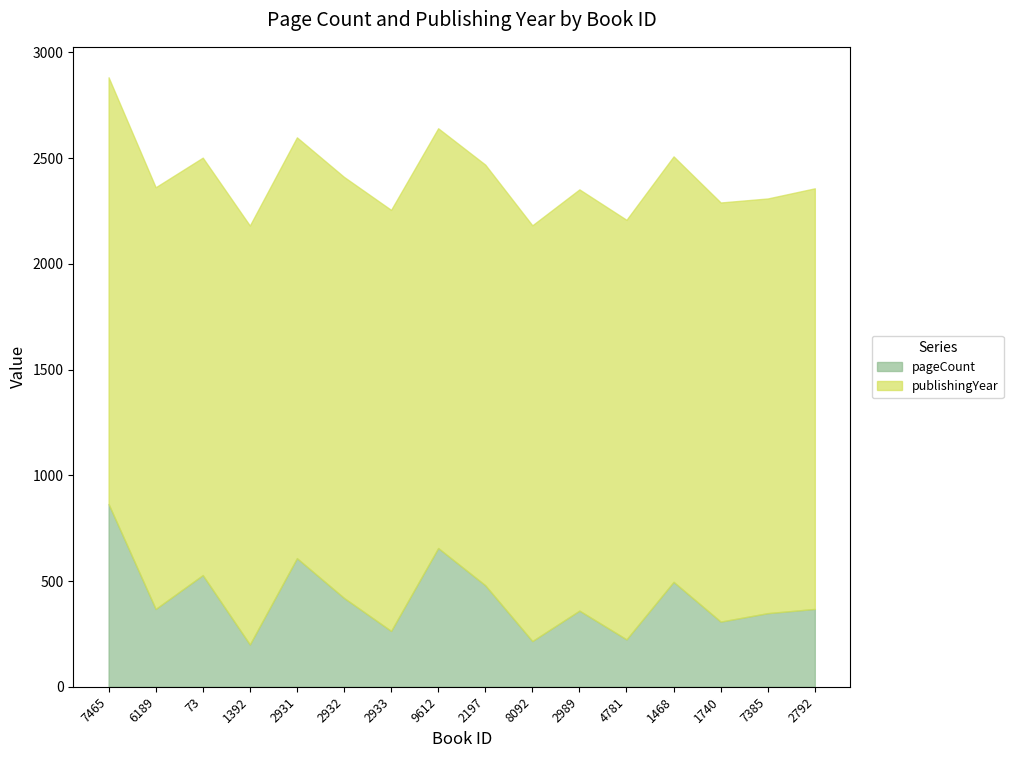

What is the minimum value shown in the chart?

200